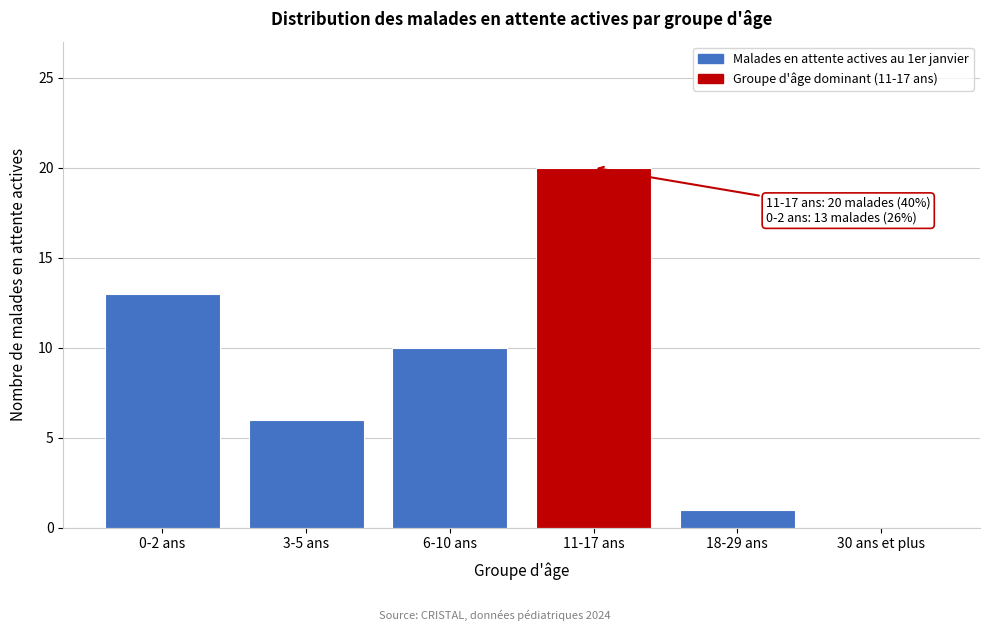

Reading left to right, extract all data points from this chart.

0-2 ans=13	3-5 ans=6	6-10 ans=10	11-17 ans=20	18-29 ans=1	30 ans et plus=0